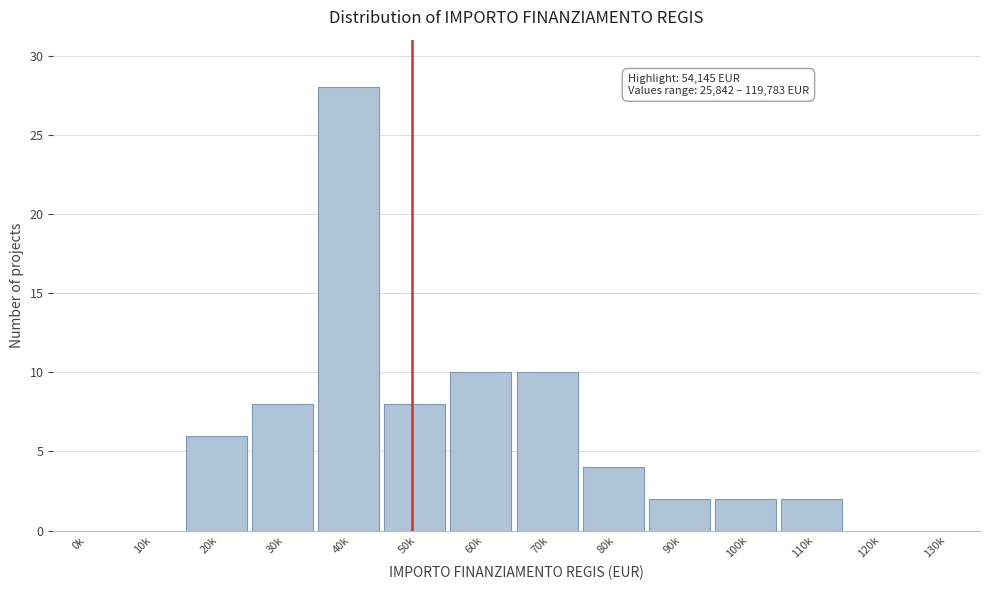

Reading right to left, transcribe all the data shown in this chart.

130k=0	120k=0	110k=2	100k=2	90k=2	80k=4	70k=10	60k=10	50k=8	40k=28	30k=8	20k=6	10k=0	0k=0